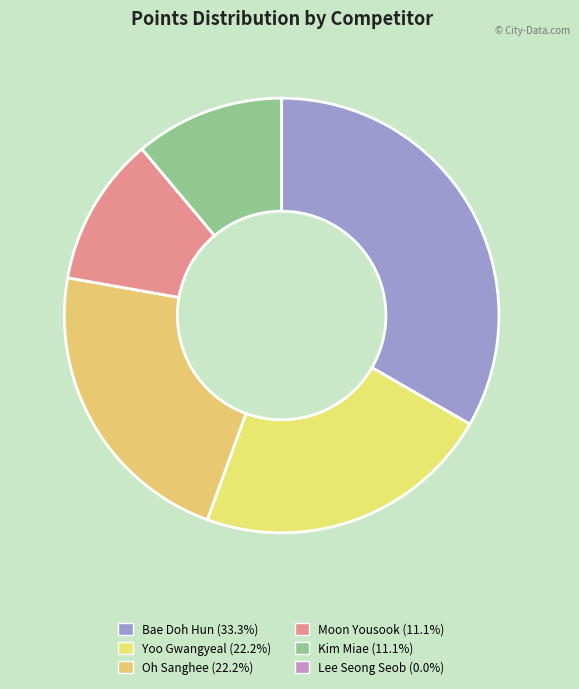

Which category has the biggest portion of the pie?

Bae Doh Hun